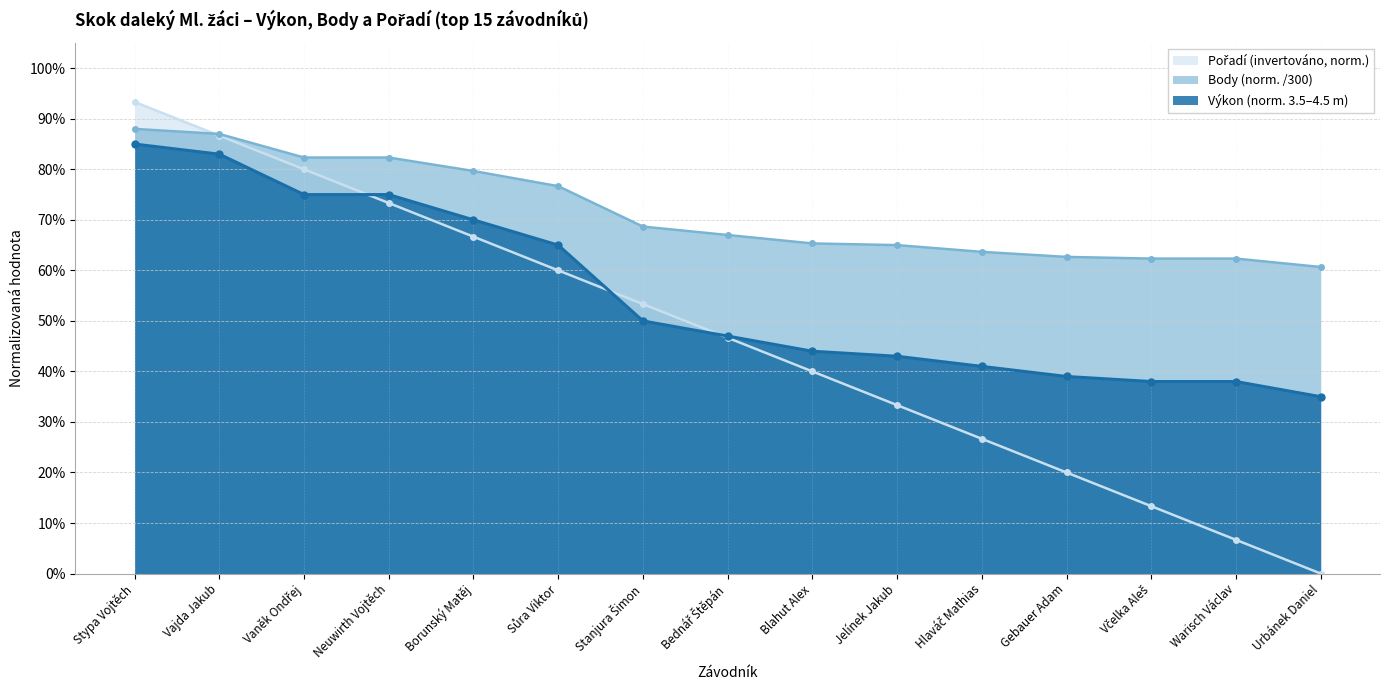

What value does the Pořadí series have at Warisch Václav?

0.1